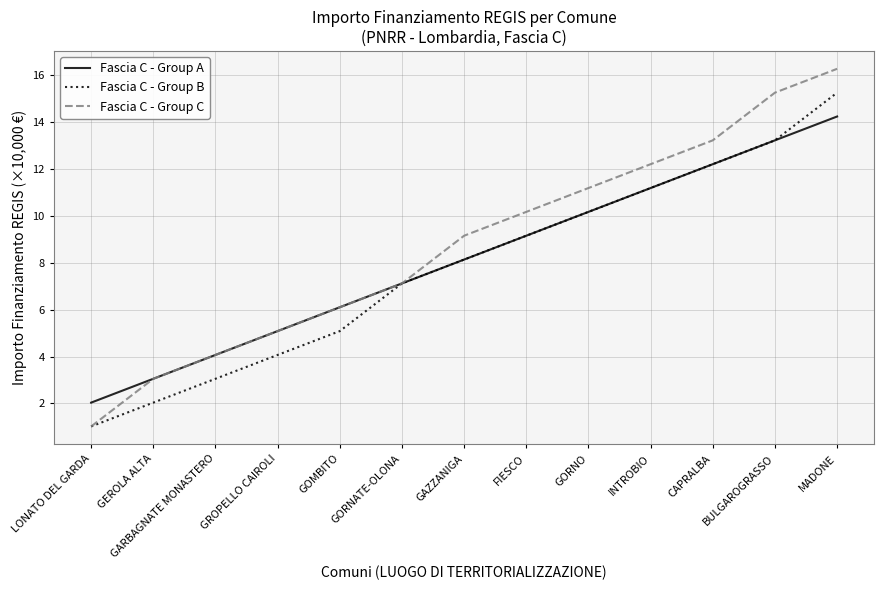

Read the Fascia C - Group A value at GORNATE-OLONA.

7.1